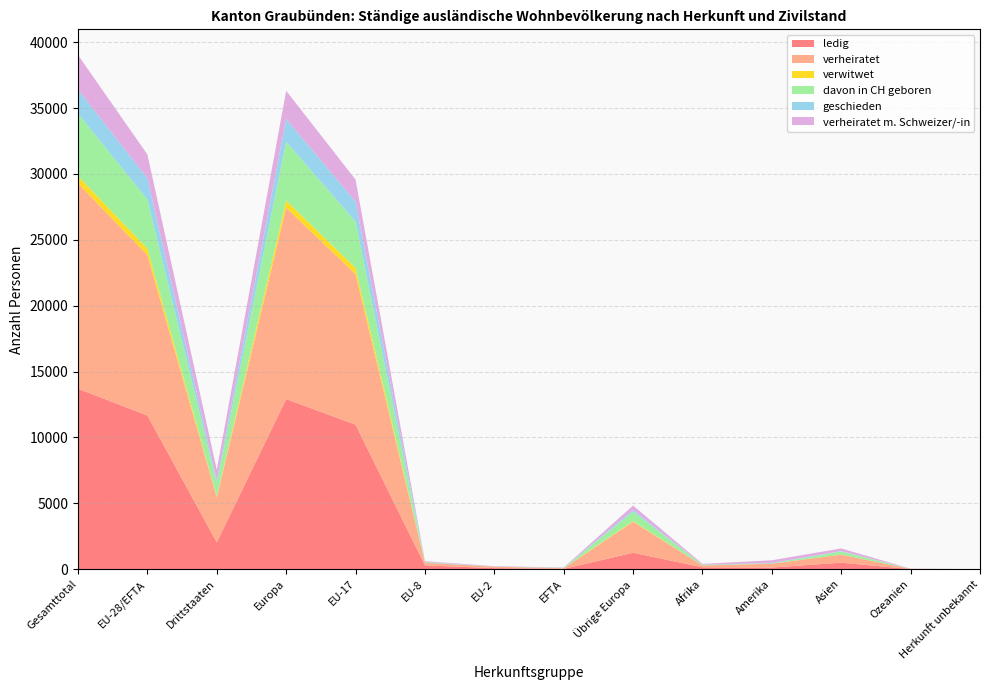

Reading left to right, extract all data points from this chart.

ledig: 13702	11666	2036	12915	10972	293	85	28	1249	147	130	497	9	4
verheiratet: 15577	12169	3408	14518	11416	199	107	41	2349	139	291	609	19	1
verwitwet: 565	496	69	547	477	6	1	10	51	5	7	6	0	0
davon in CH geboren: 4744	3734	1010	4459	3519	21	6	19	725	31	18	233	0	3
geschieden: 1808	1602	206	1725	1508	41	7	7	123	15	36	30	1	0
verheiratet m. Schweizer/-in: 2628	1810	818	2146	1677	52	28	25	336	70	197	204	11	0